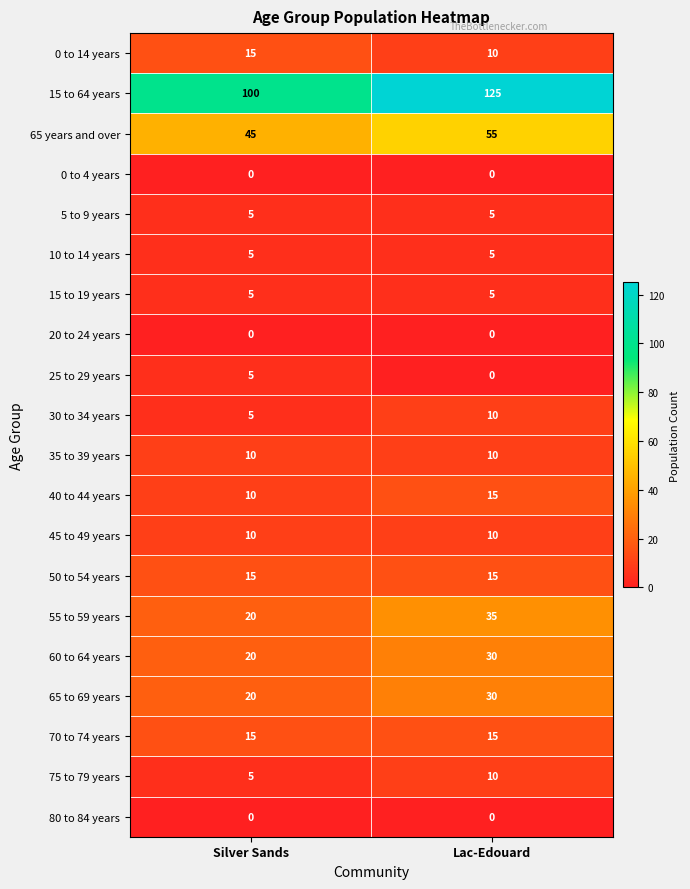

At which label does 60 to 64 years reach its peak?

Lac-Edouard